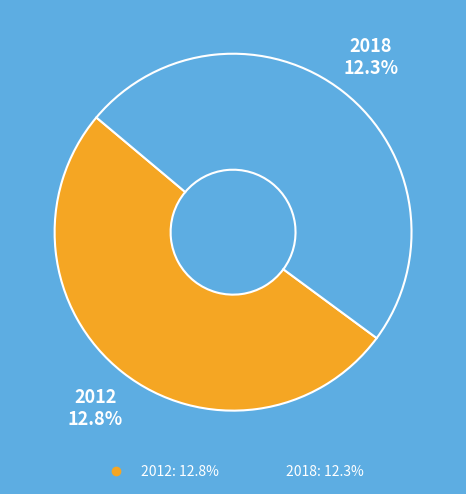

The 2012 slice represents 40% of the pie. True or false?

False